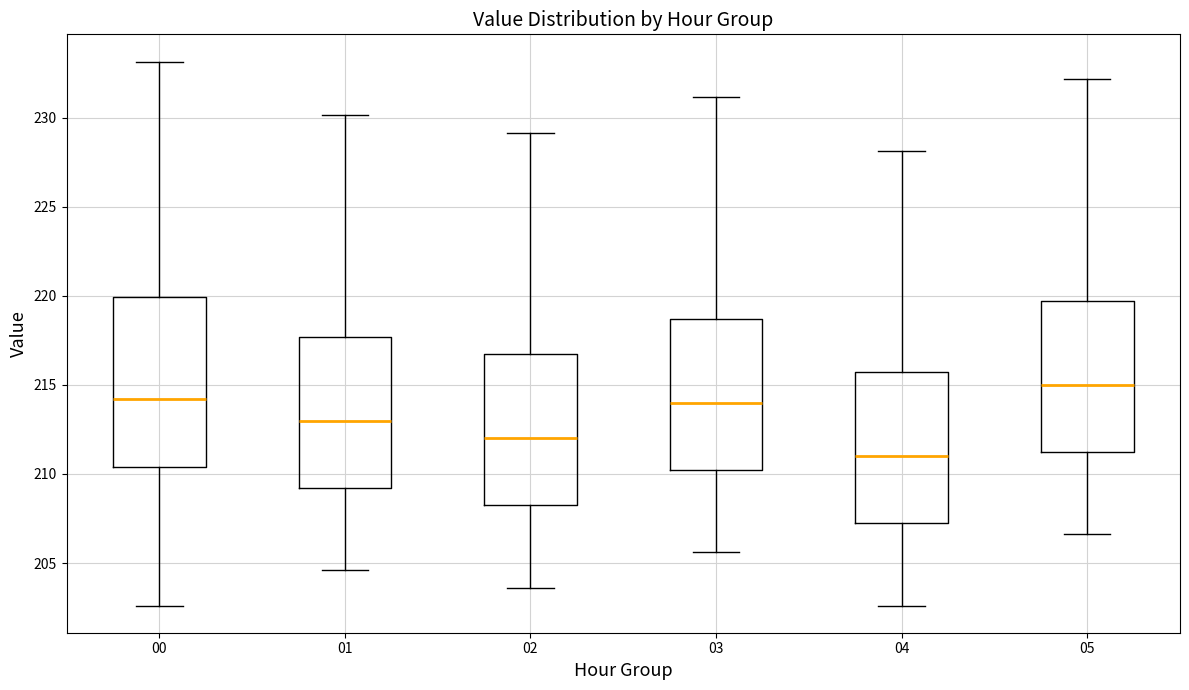

Which box is the tallest, from its lower edge to its upper edge?

00